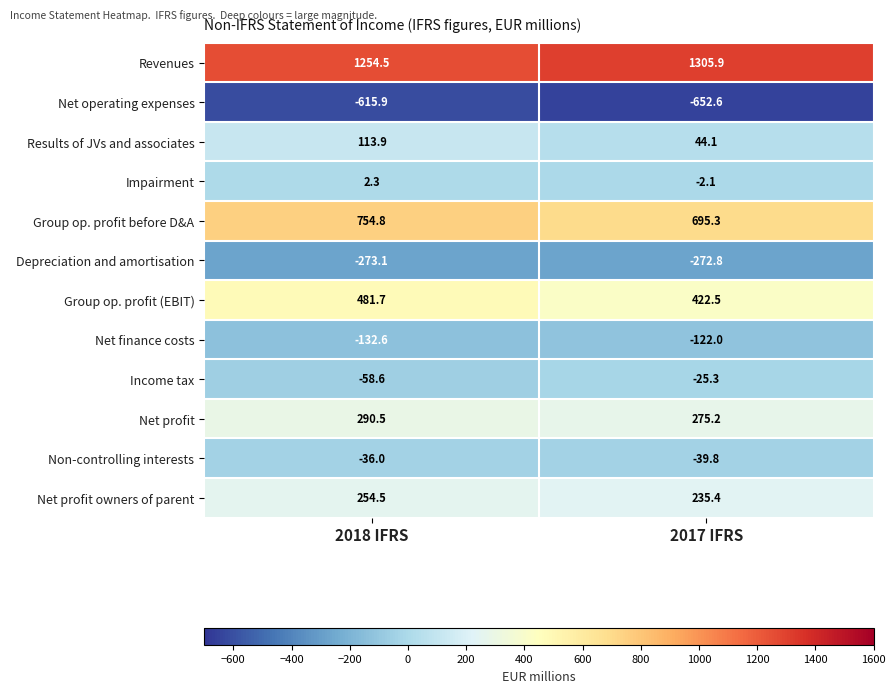

How many distinct data groups are displayed?

12